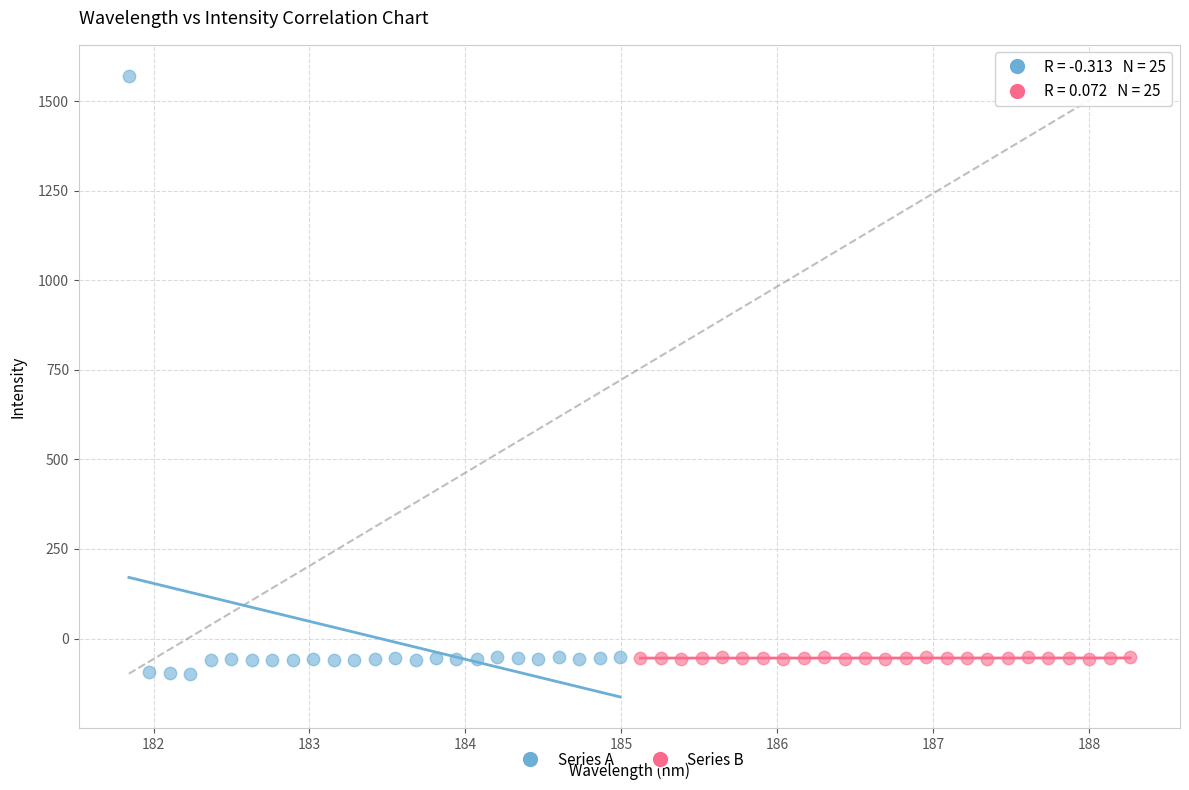

Which series has the largest Y range (max minus min)?

Series A